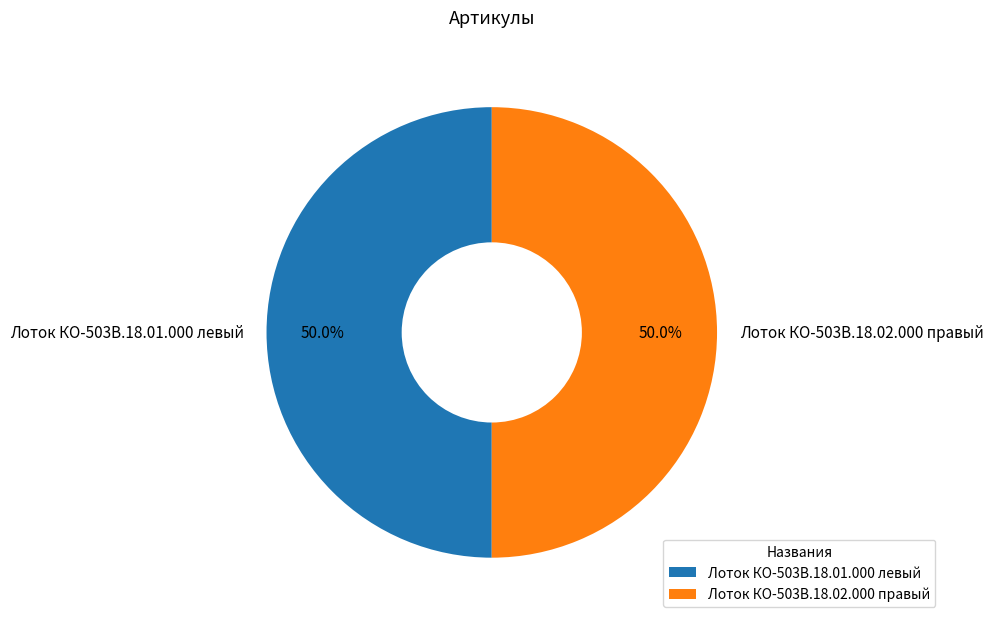

What percentage do Лоток КО-503В.18.02.000 правый and Лоток КО-503В.18.01.000 левый together represent?

100.0%